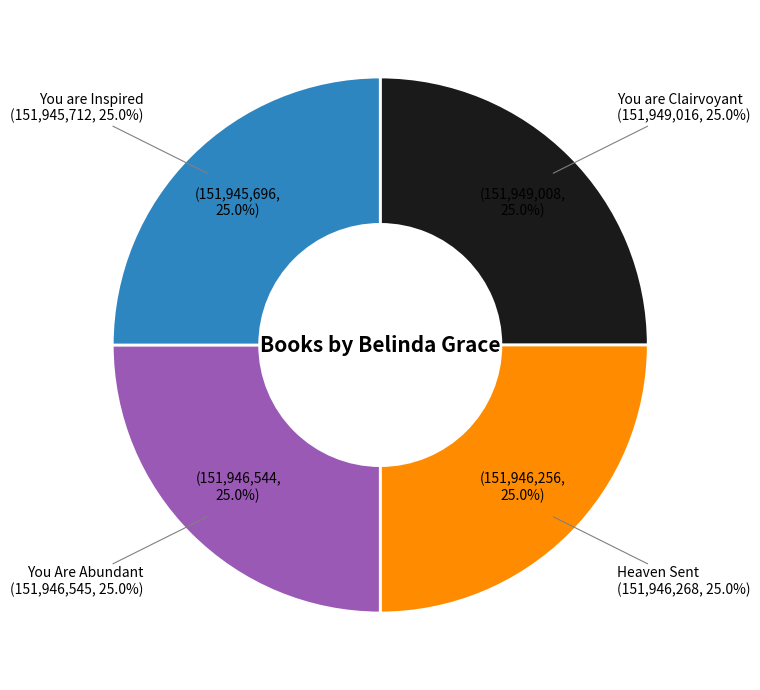

Which category has the biggest portion of the pie?

You are Clairvoyant